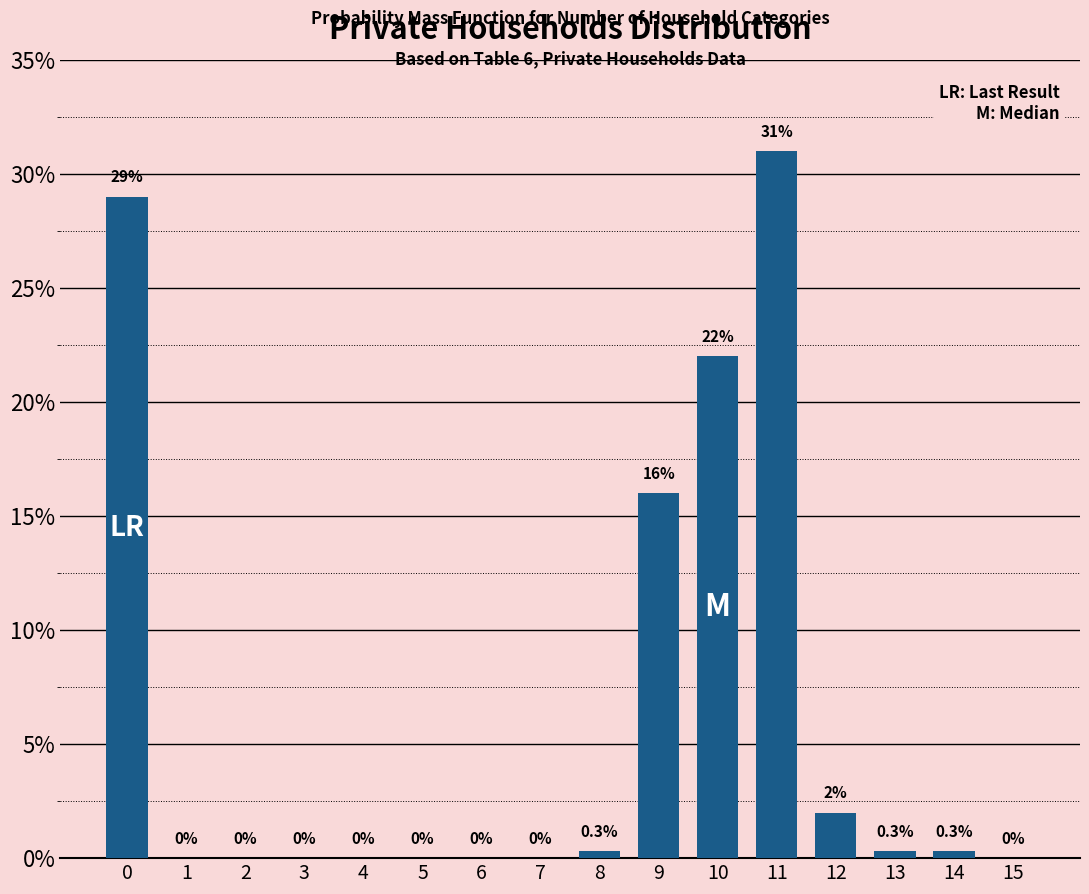

Reading left to right, what are all the values shown in this chart?

0=29.0	1=0.0	2=0.0	3=0.0	4=0.0	5=0.0	6=0.0	7=0.0	8=0.3	9=16.0	10=22.0	11=31.0	12=2.0	13=0.3	14=0.3	15=0.0